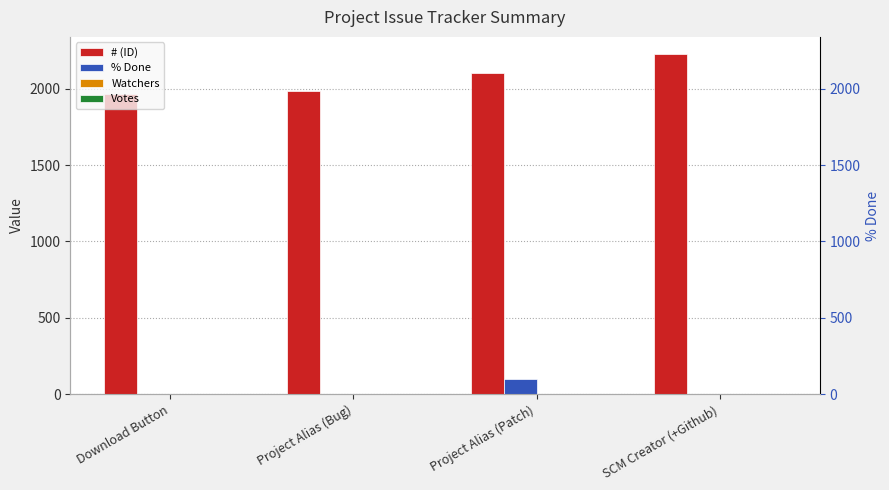

At how many categories does at least one series exceed 1236?

4